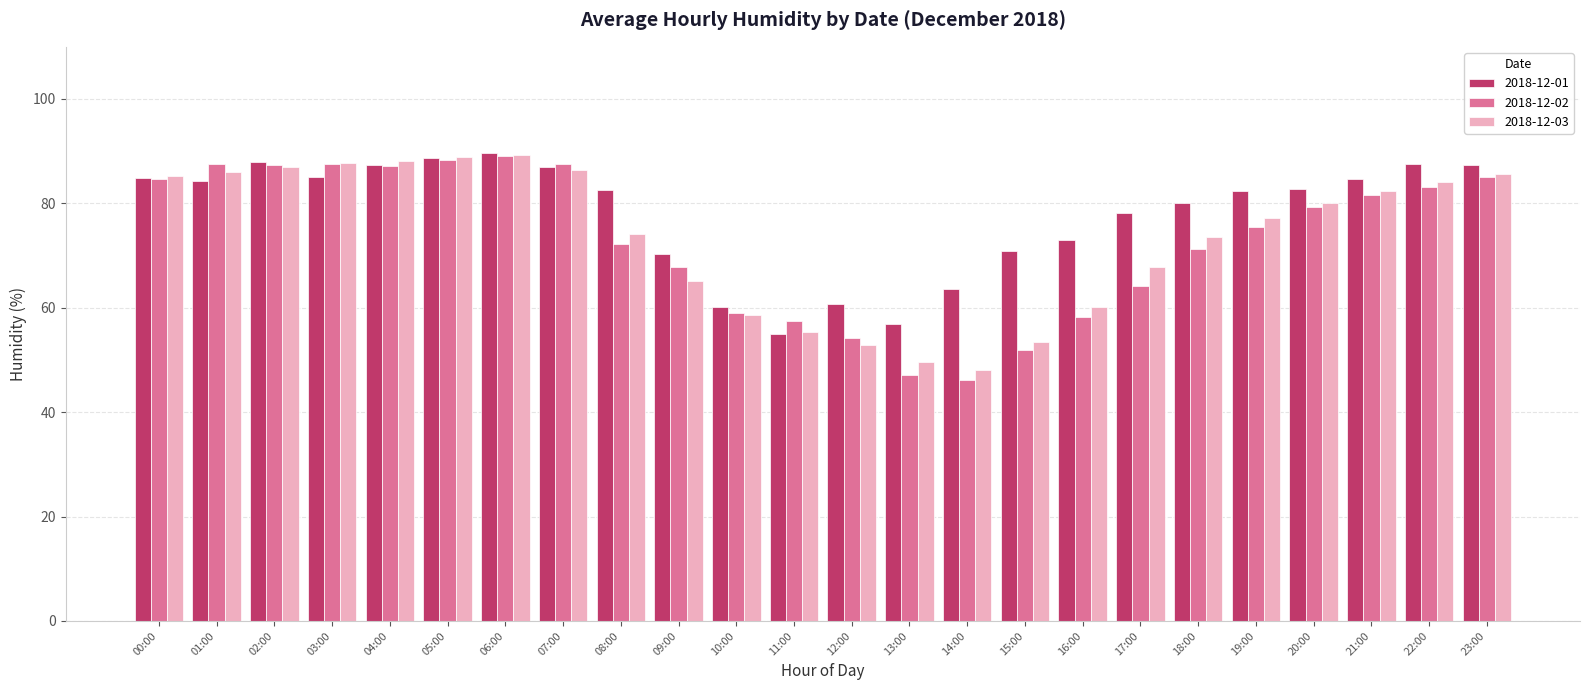

What is the total value across all series at 03:00?

260.4